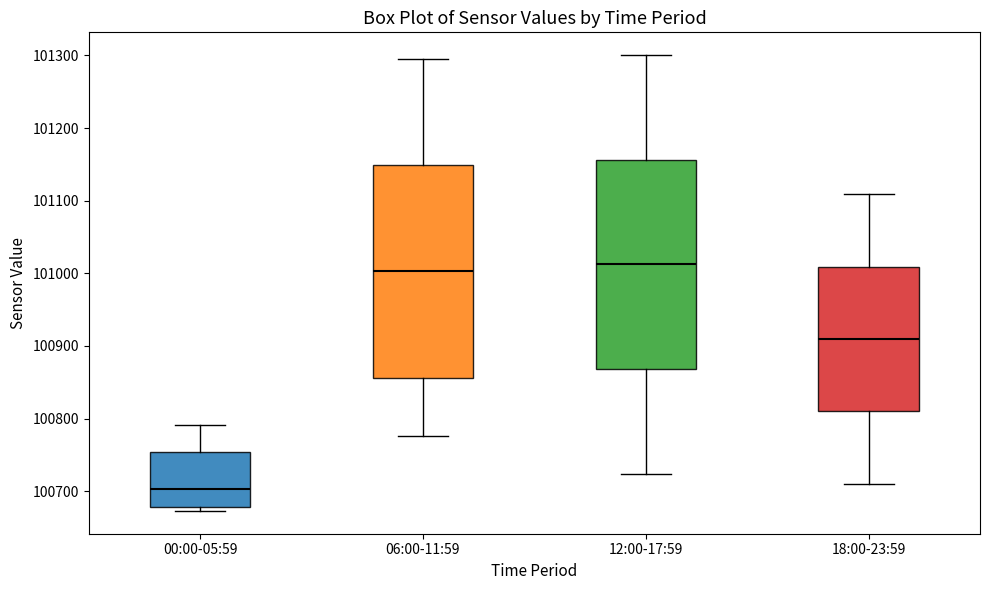

Reading left to right, transcribe this box plot: for each box, give where its median line is, the range the box spans, and where its two whiskers end, as read against the y-axis. The values are not printed on the chart, so give them approximately, as read against the axis.

00:00-05:59: median 100700, box 100680 to 100750, whiskers 100670 to 100790
06:00-11:59: median 101000, box 100860 to 101150, whiskers 100780 to 101300
12:00-17:59: median 101010, box 100870 to 101160, whiskers 100720 to 101300
18:00-23:59: median 100910, box 100810 to 101010, whiskers 100710 to 101110